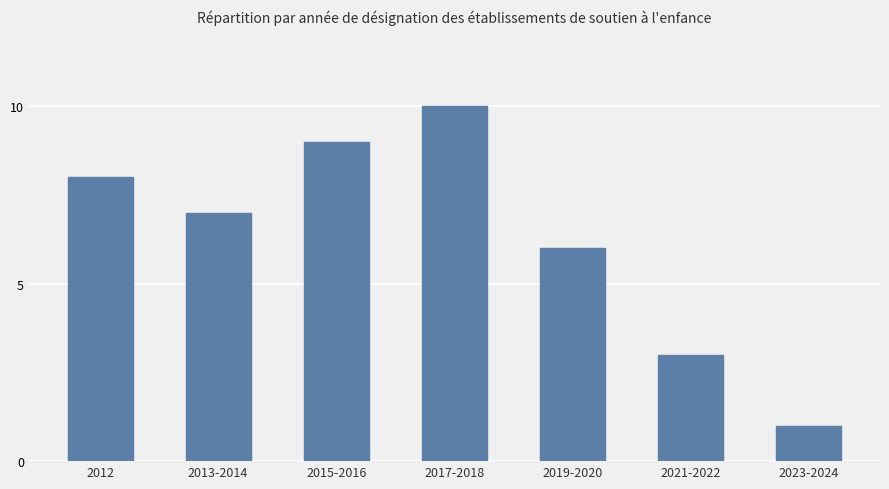

Reading left to right, list all the values displayed in this chart.

8	7	9	10	6	3	1